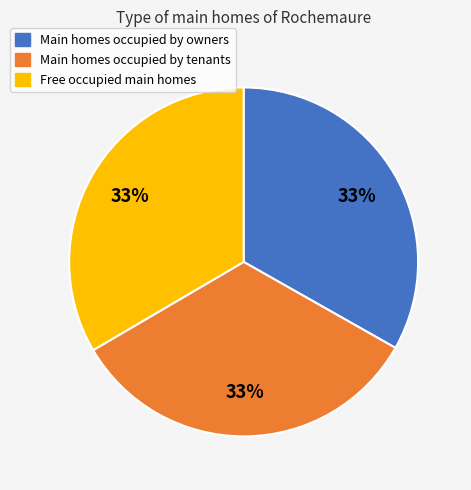

Do Free occupied main homes and Main homes occupied by tenants together represent more than half of the pie?

Yes